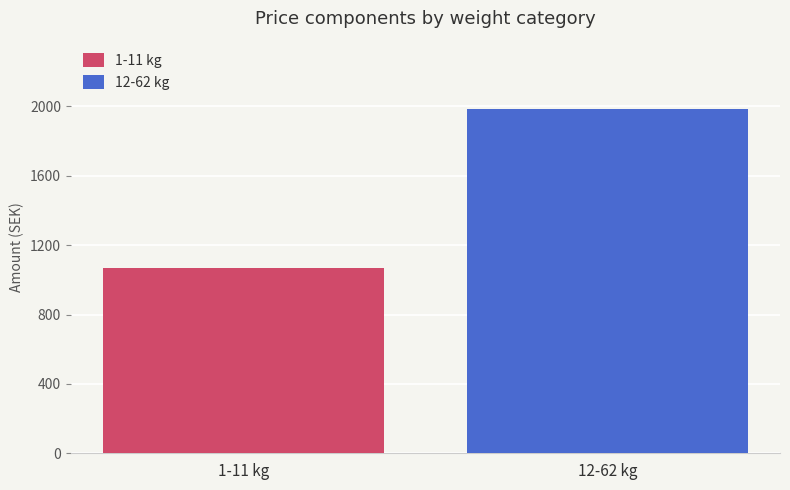

How many series are shown in this chart?

2